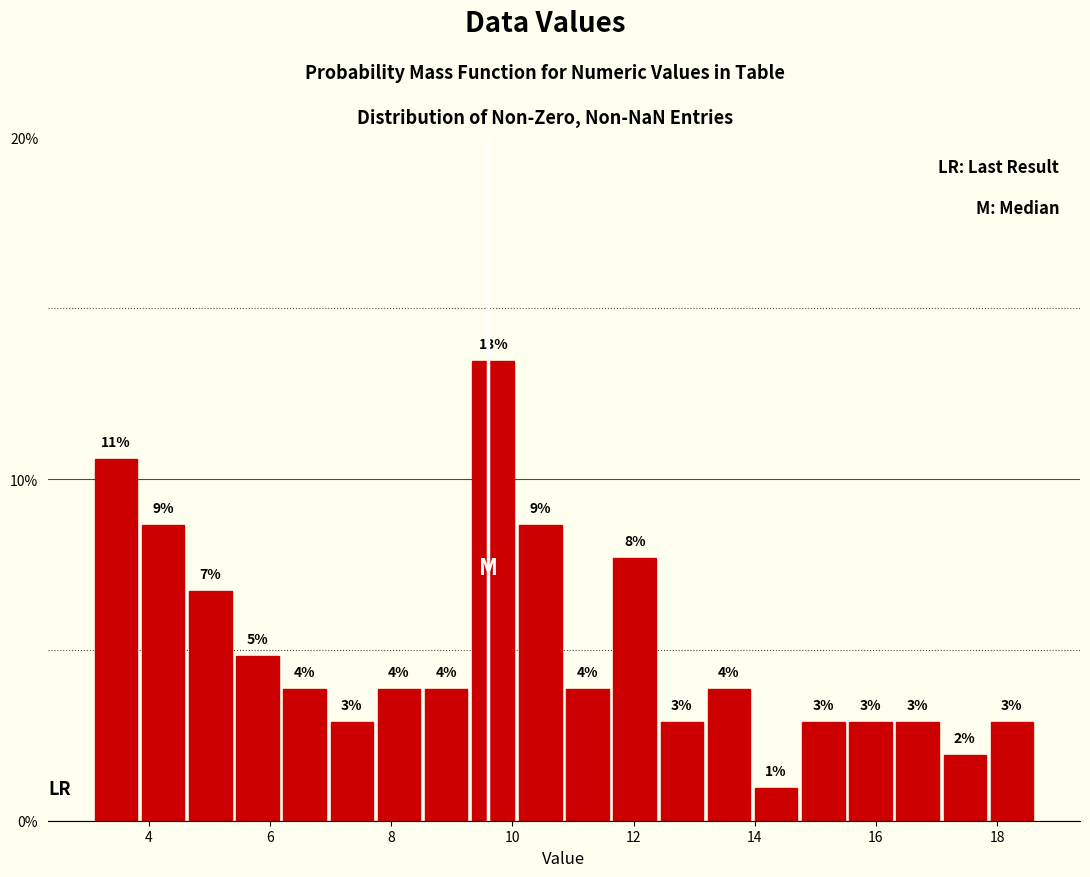

Around what value on the x-axis is the tallest bar? Give the approximate position of its centre, as read against the axis.

9.6